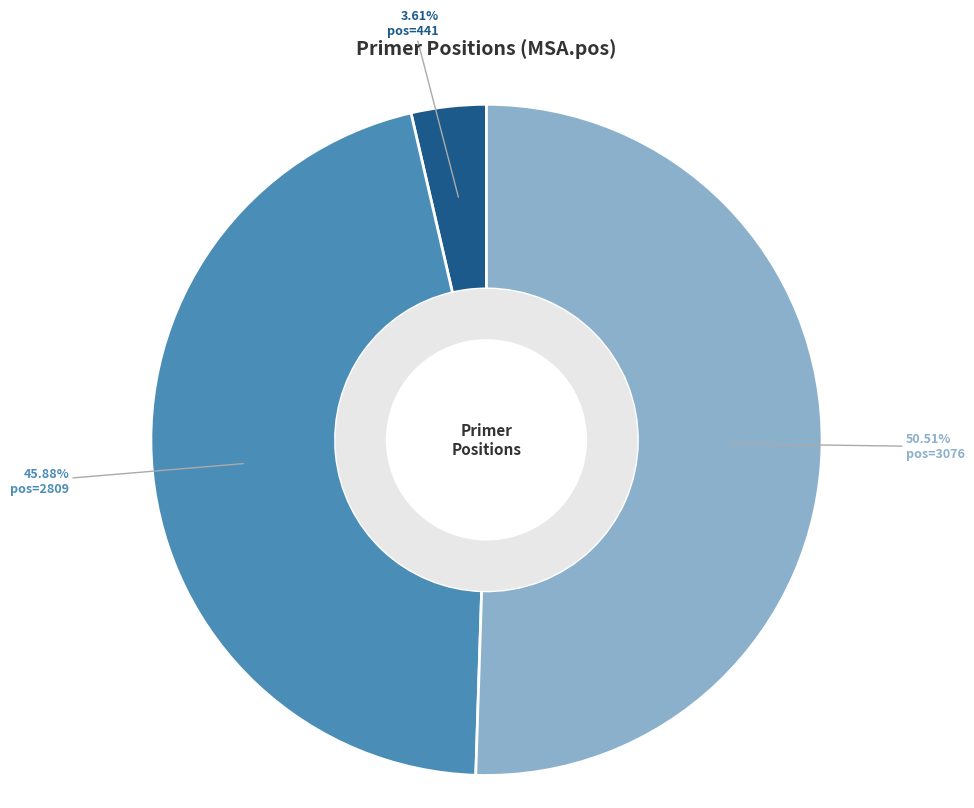

Do pos=3076 and pos=2809 together represent more than half of the pie?

Yes